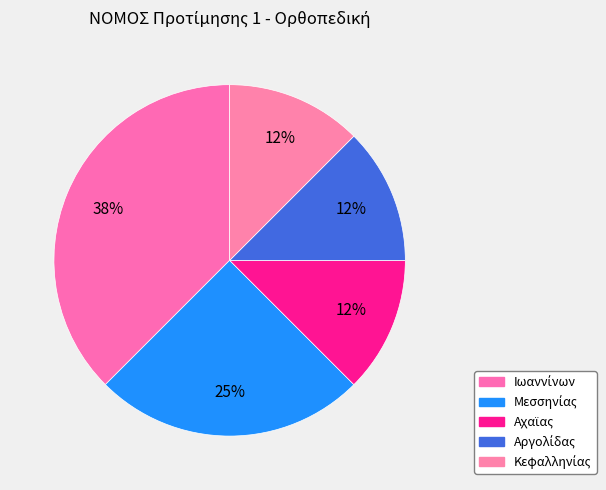

Count the number of slices in the pie.

5